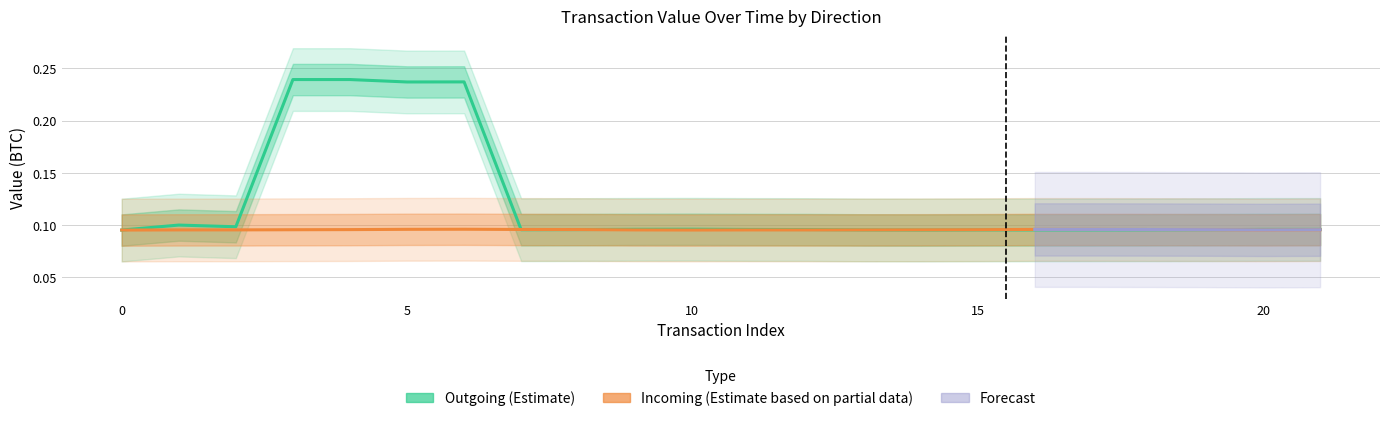

What is the value of the Outgoing (-1) point at the 10th from the left?

0.1